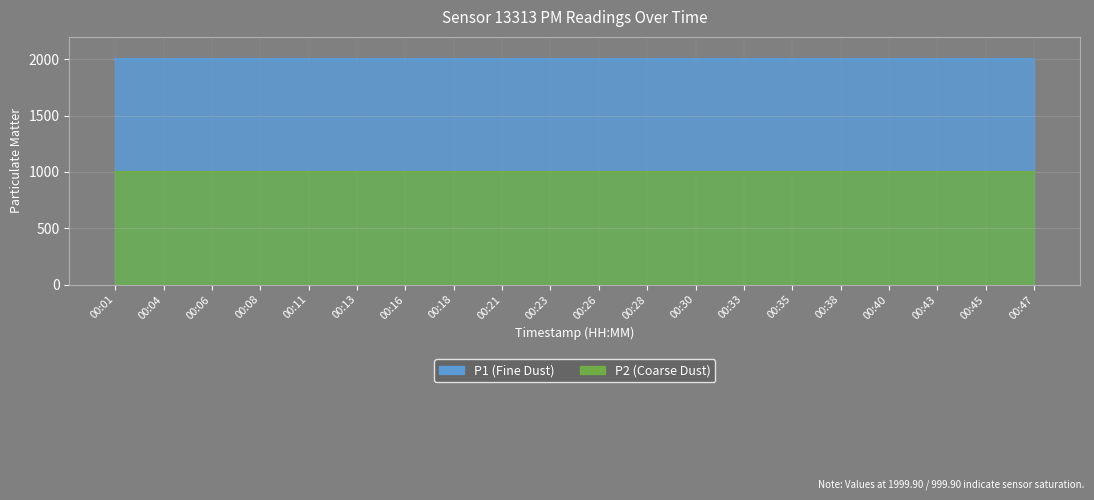

The value of P1 at 00:11 is 1999.9. True or false?

True